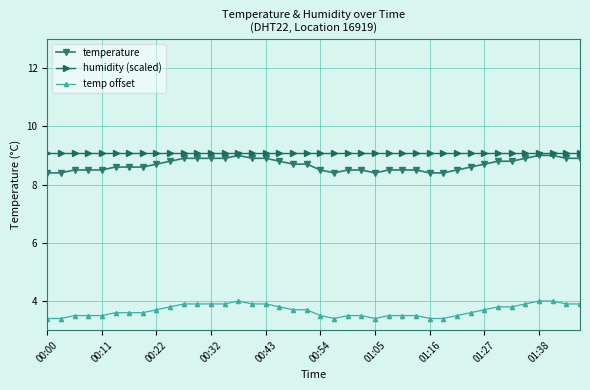

What is the lowest value of the humidity (scaled) series?

9.1